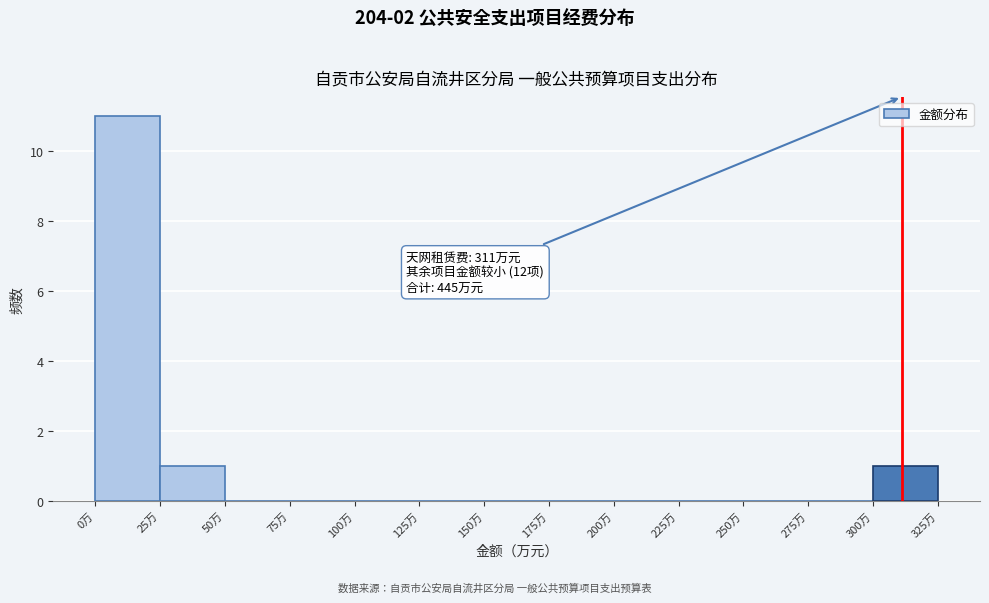

Over which range of the x-axis is the bar tallest?

0 to 25